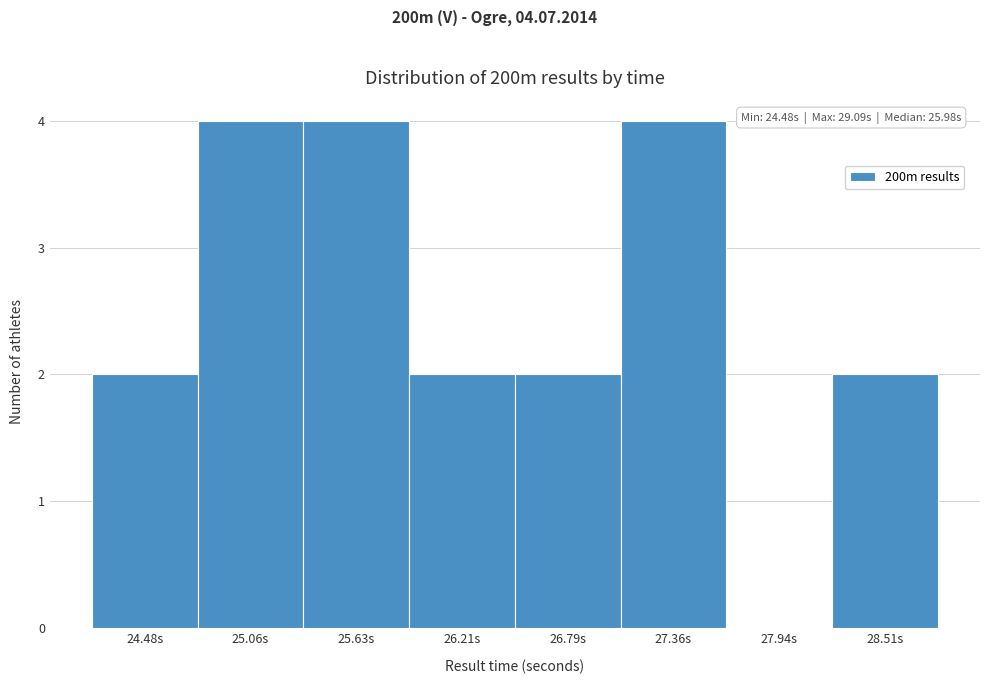

Reading left to right, list all the values displayed in this chart.

24.48s=2	25.06s=4	25.63s=4	26.21s=2	26.79s=2	27.36s=4	27.94s=0	28.51s=2